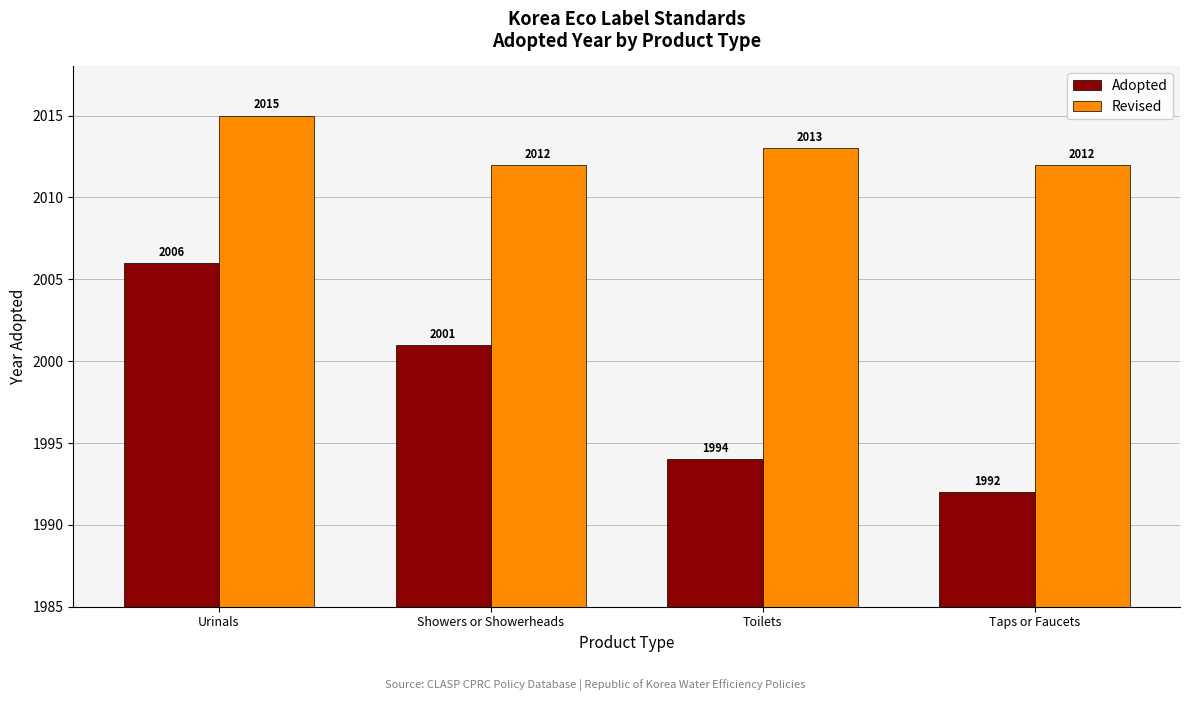

Reading right to left, extract all data points from this chart.

Adopted: 1992	1994	2001	2006
Revised: 2012	2013	2012	2015